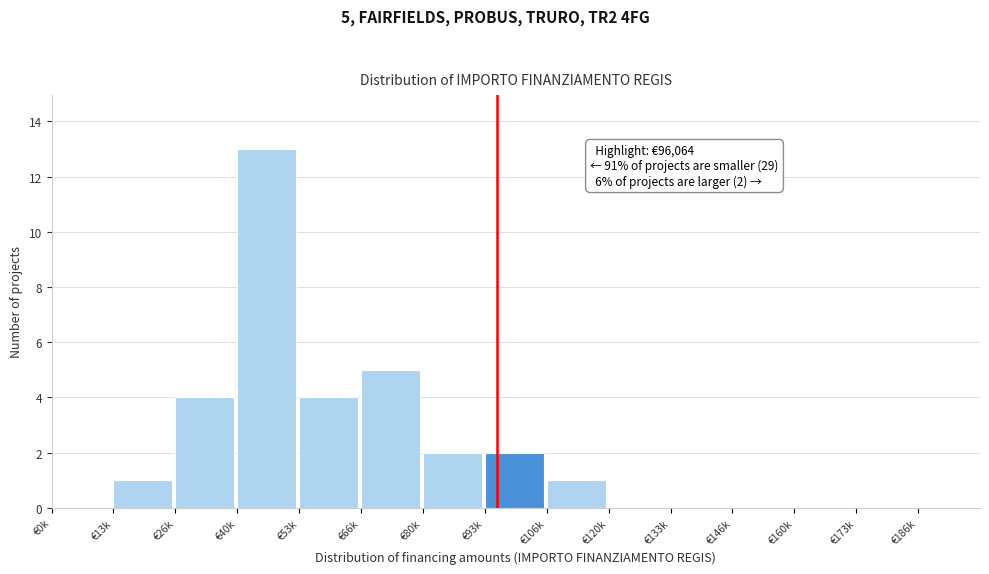

Reading left to right, what are all the values shown in this chart?

€0k=0	€13k=1	€26k=4	€40k=13	€53k=4	€66k=5	€80k=2	€93k=2	€106k=1	€120k=0	€133k=0	€146k=0	€160k=0	€173k=0	€186k=0